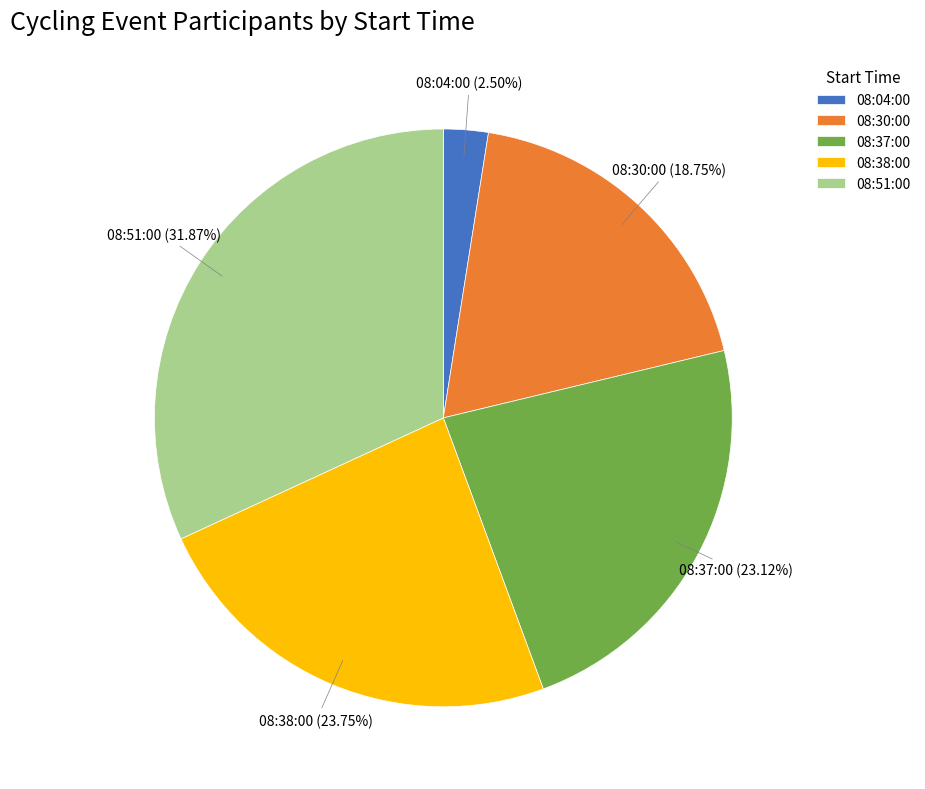

What is the ratio of the value at 08:37:00 to the value at 08:30:00?

1.2